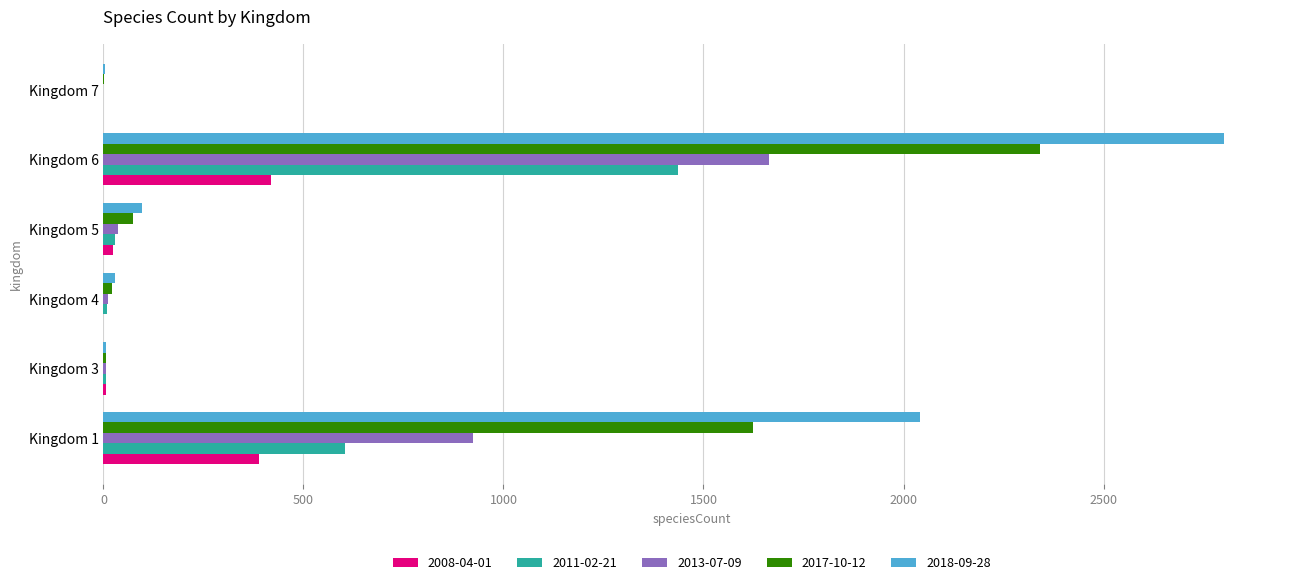

Which series has the largest total across all categories?

2018-09-28